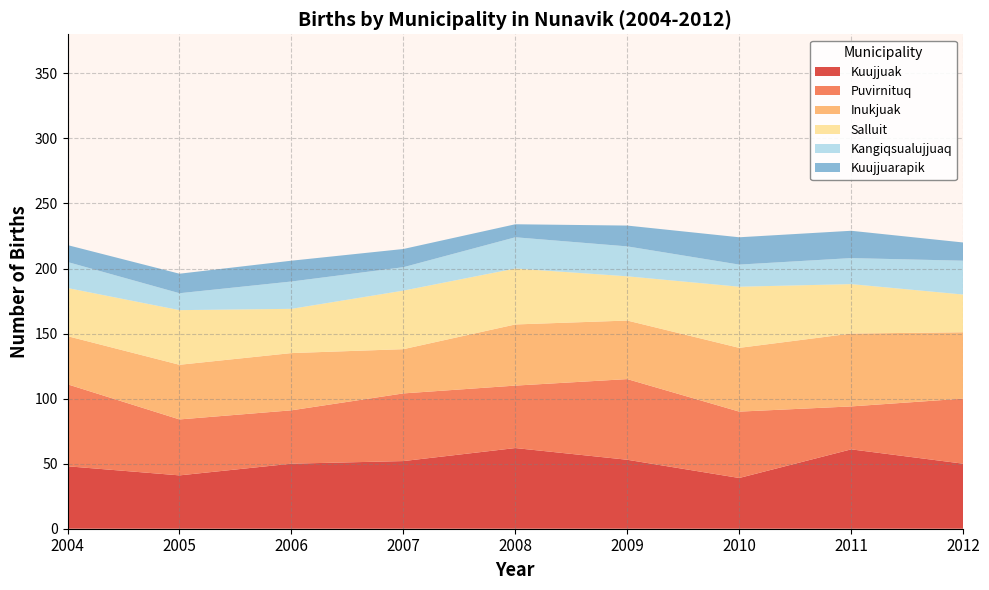

The value of Kuujjuak at 2005 is 55. True or false?

False